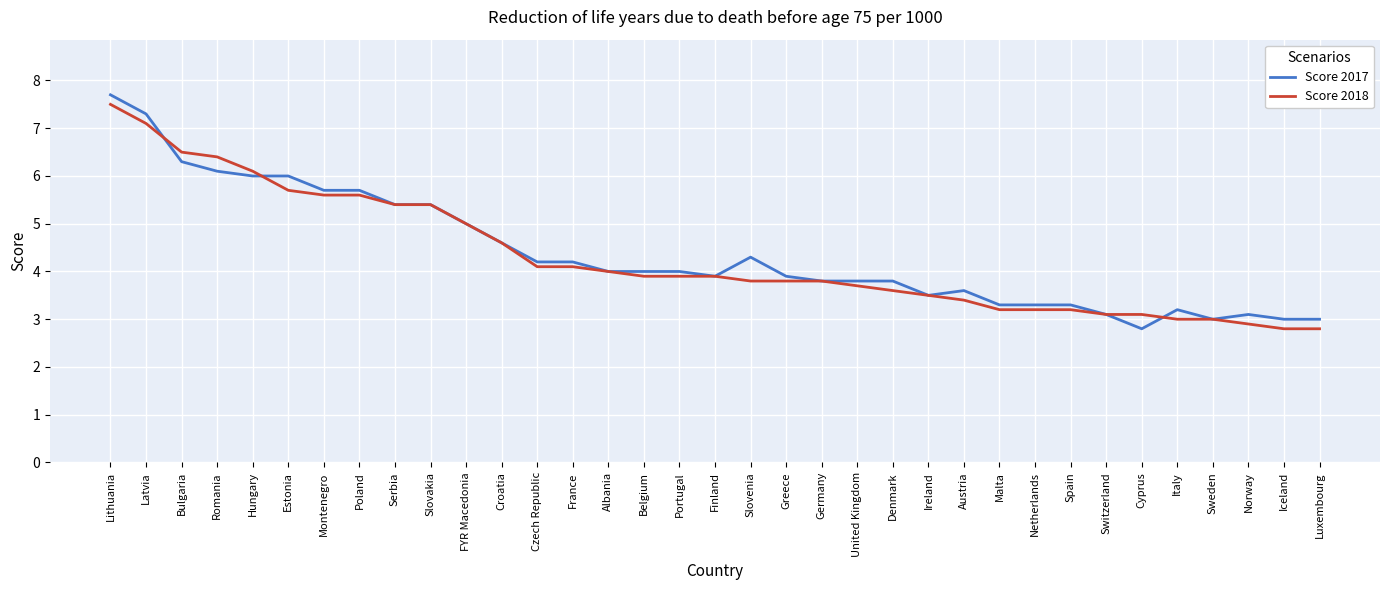

Reading left to right, extract all data points from this chart.

Score 2017: 7.7	7.3	6.3	6.1	6.0	6.0	5.7	5.7	5.4	5.4	5.0	4.6	4.2	4.2	4.0	4.0	4.0	3.9	4.3	3.9	3.8	3.8	3.8	3.5	3.6	3.3	3.3	3.3	3.1	2.8	3.2	3.0	3.1	3.0	3.0
Score 2018: 7.5	7.1	6.5	6.4	6.1	5.7	5.6	5.6	5.4	5.4	5.0	4.6	4.1	4.1	4.0	3.9	3.9	3.9	3.8	3.8	3.8	3.7	3.6	3.5	3.4	3.2	3.2	3.2	3.1	3.1	3.0	3.0	2.9	2.8	2.8